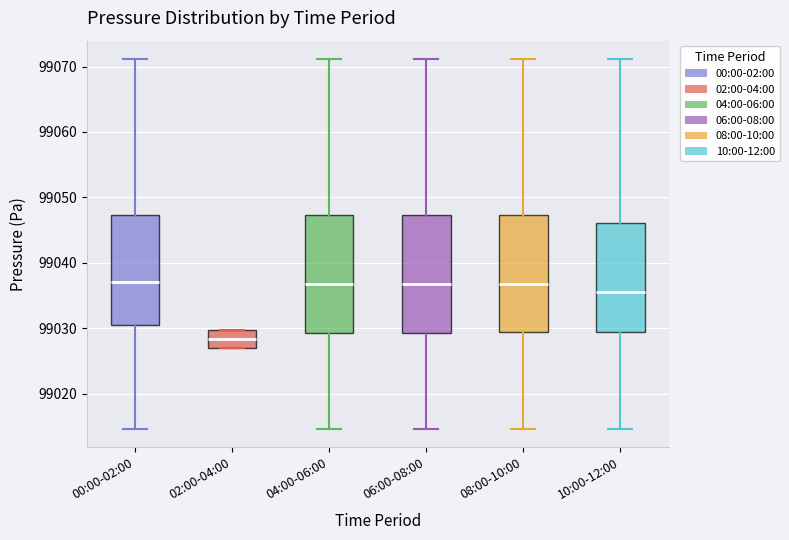

Reading left to right, transcribe this box plot: for each box, give where its median line is, the range the box spans, and where its two whiskers end, as read against the y-axis. The values are not printed on the chart, so give them approximately, as read against the axis.

00:00-02:00: median 99037, box 99030 to 99047, whiskers 99015 to 99071
02:00-04:00: median 99028, box 99027 to 99030, whiskers 99027 to 99030
04:00-06:00: median 99037, box 99029 to 99047, whiskers 99015 to 99071
06:00-08:00: median 99037, box 99029 to 99047, whiskers 99015 to 99071
08:00-10:00: median 99037, box 99029 to 99047, whiskers 99015 to 99071
10:00-12:00: median 99036, box 99029 to 99046, whiskers 99015 to 99071